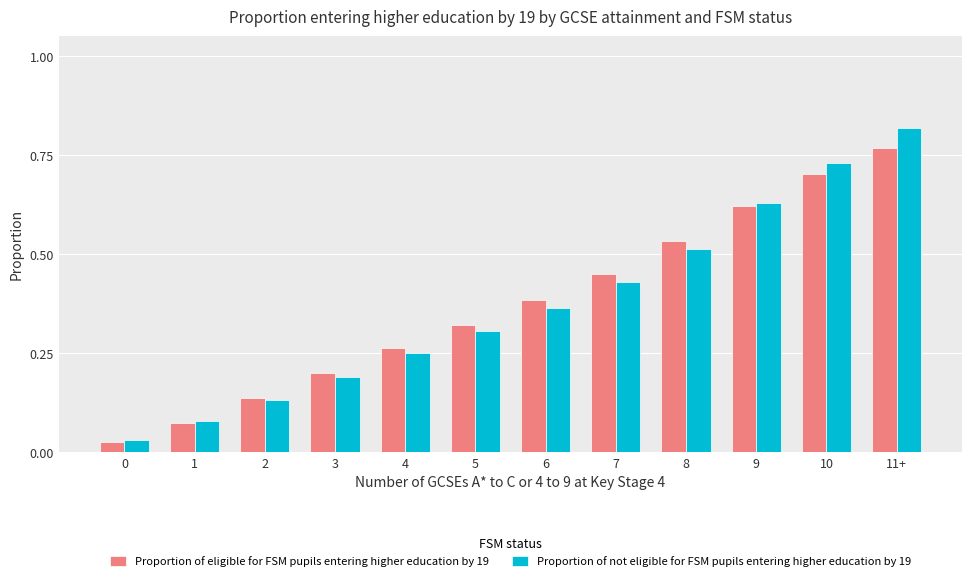

Rank the series by their maximum value, from lowest to highest.

Proportion of eligible for FSM pupils entering higher education by 19, Proportion of not eligible for FSM pupils entering higher education by 19